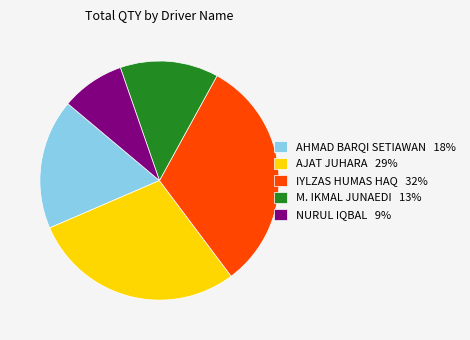

How many slices are in this pie chart?

5